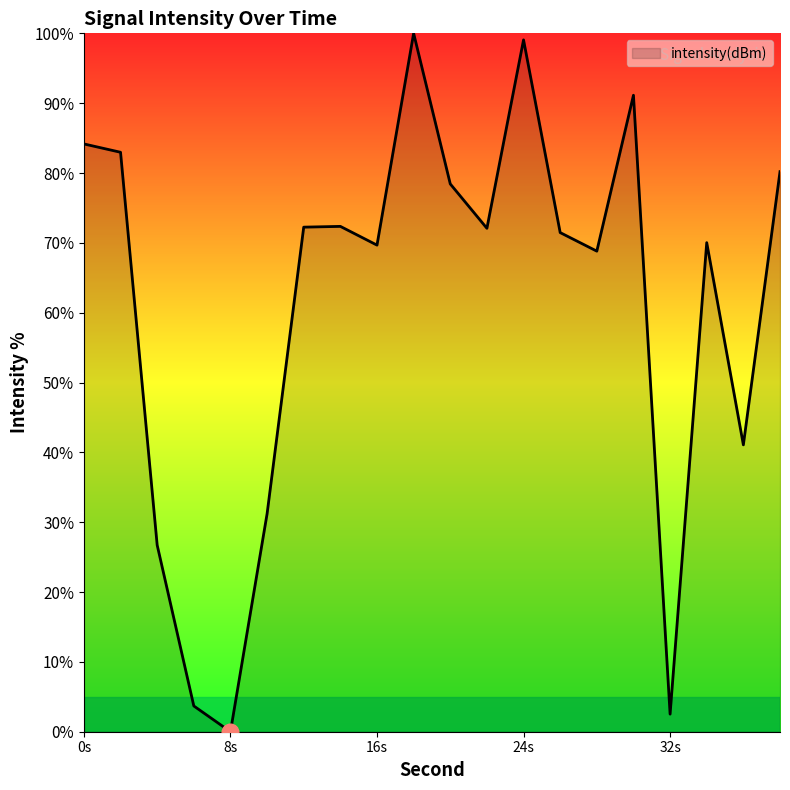

What is the difference between the maximum and minimum values?

100.0